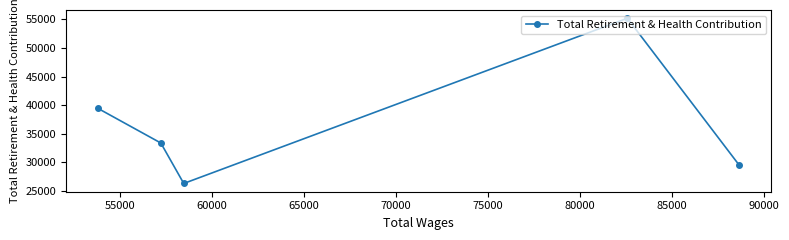

What is the average value?

36767